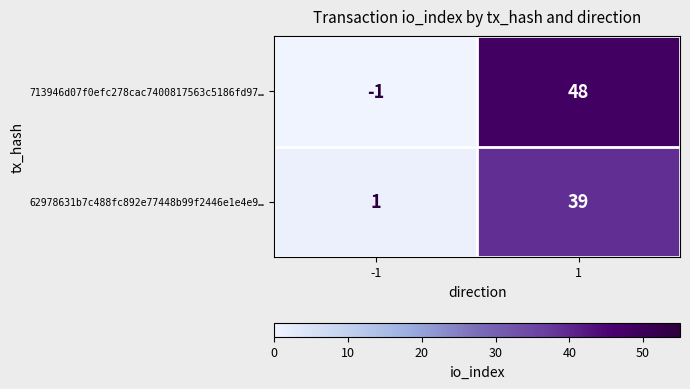

What is the sum of the 713946d07f0efc278cac7400817563c5186fd97… values at -1 and 1?

47